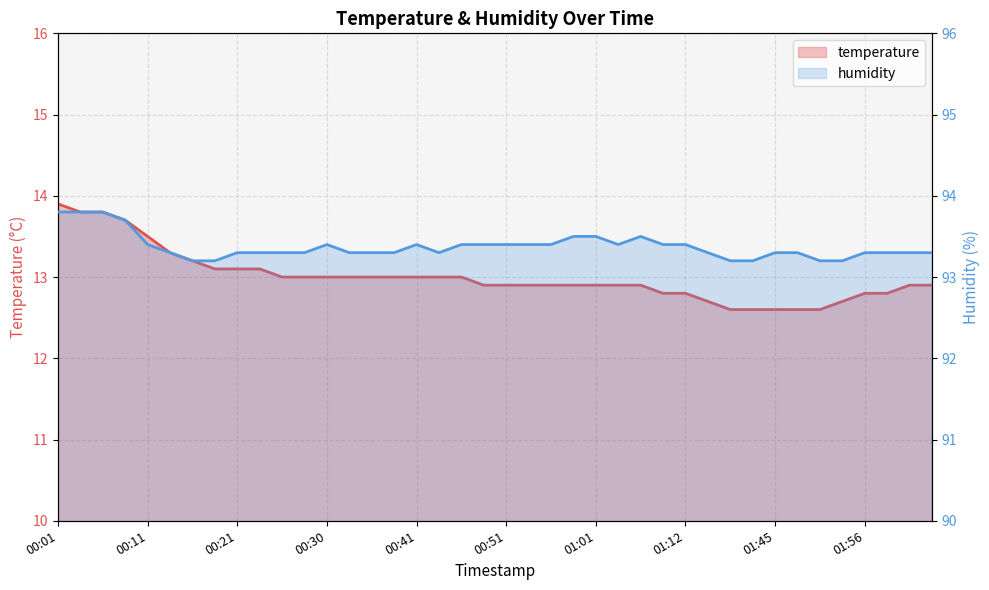

What is the total value across all series at 01:15?

106.0